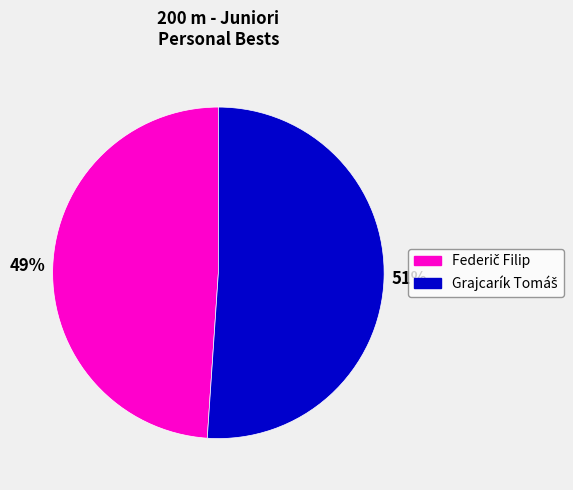

To the nearest percent, what is the difference between the largest and smallest slice percentages?

2%